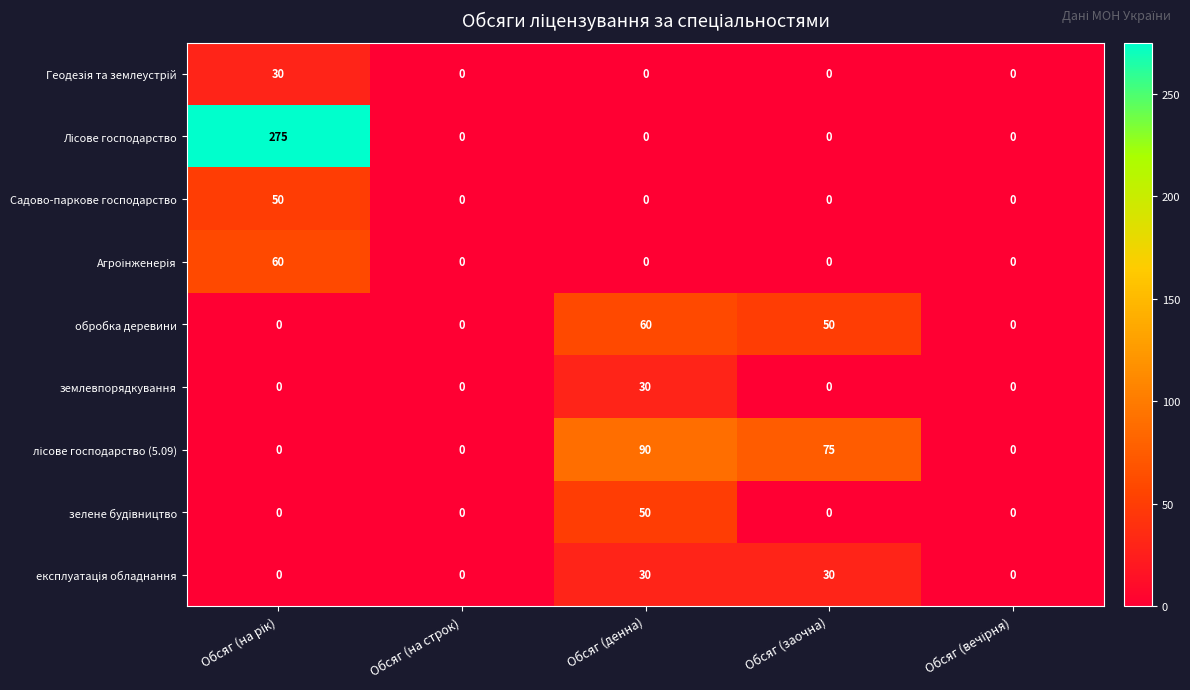

The value of землевпорядкування at Обсяг (денна) is 30. True or false?

True